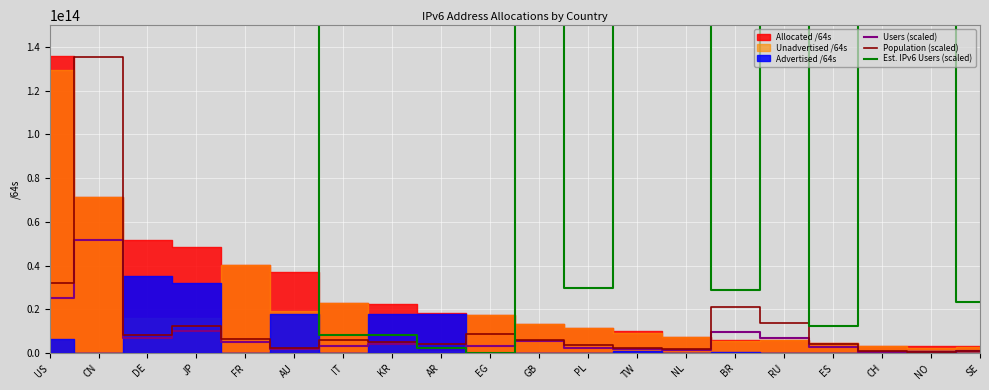

True or false: Est. IPv6 Users (scaled) has a value of 319668747381459 at NO.

False